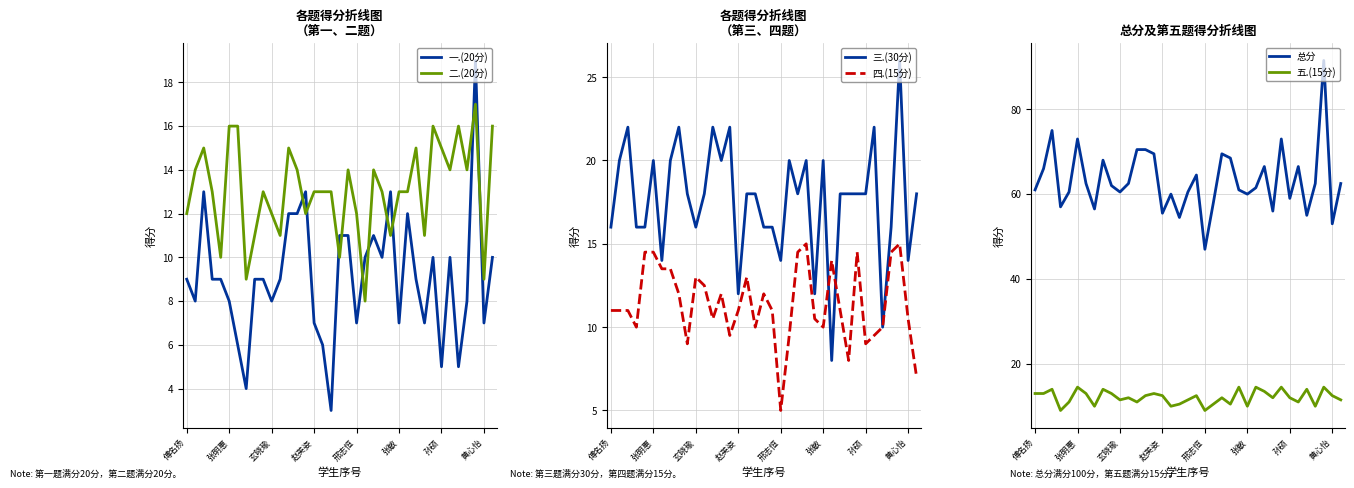

How many values in the 二.(20分) series are below 13?

13